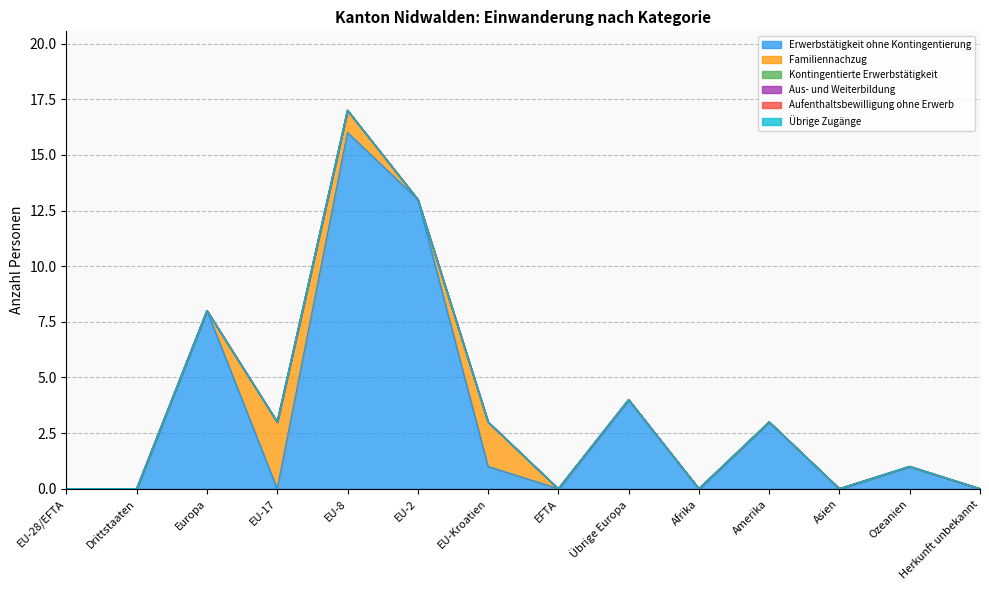

What are all the series names shown in the legend?

Erwerbstätigkeit ohne Kontingentierung, Familiennachzug, Kontingentierte Erwerbstätigkeit, Aus- und Weiterbildung, Aufenthaltsbewilligung ohne Erwerb, Übrige Zugänge